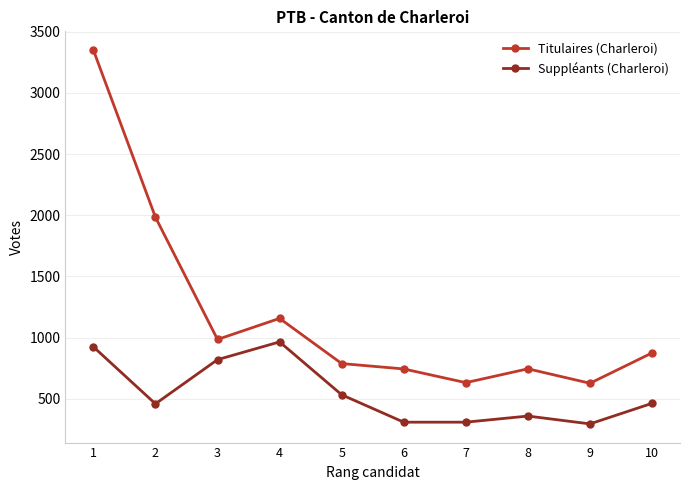

What is the difference between the maximum and minimum values in the Titulaires (Charleroi) series?

2723